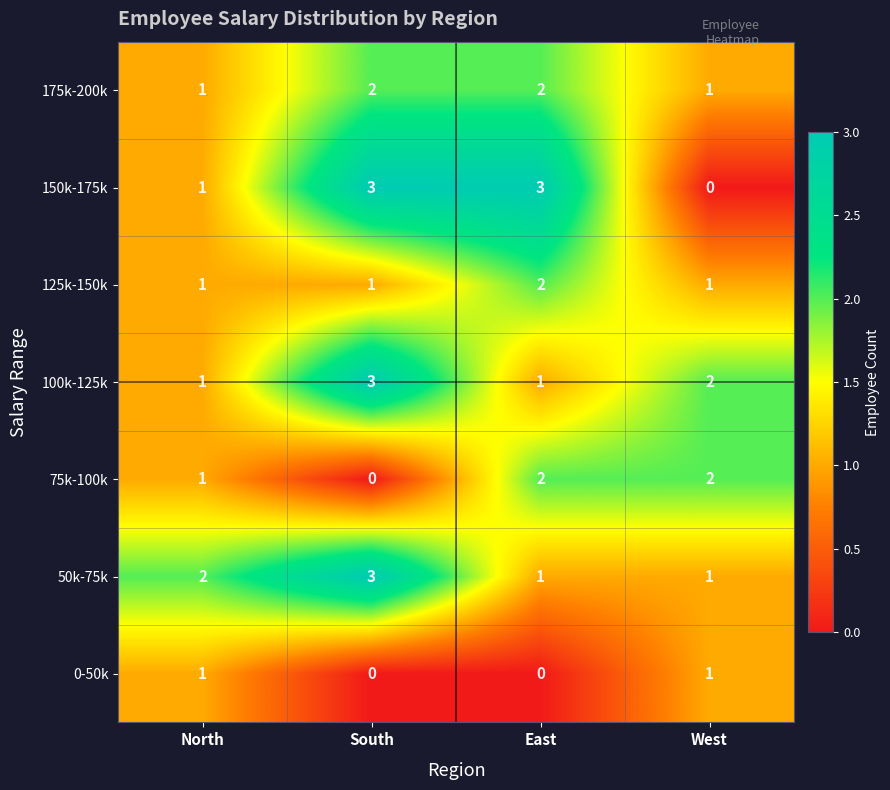

Reading right to left, what are all the values shown in this chart?

175k-200k: 1	2	2	1
150k-175k: 0	3	3	1
125k-150k: 1	2	1	1
100k-125k: 2	1	3	1
75k-100k: 2	2	0	1
50k-75k: 1	1	3	2
0-50k: 1	0	0	1